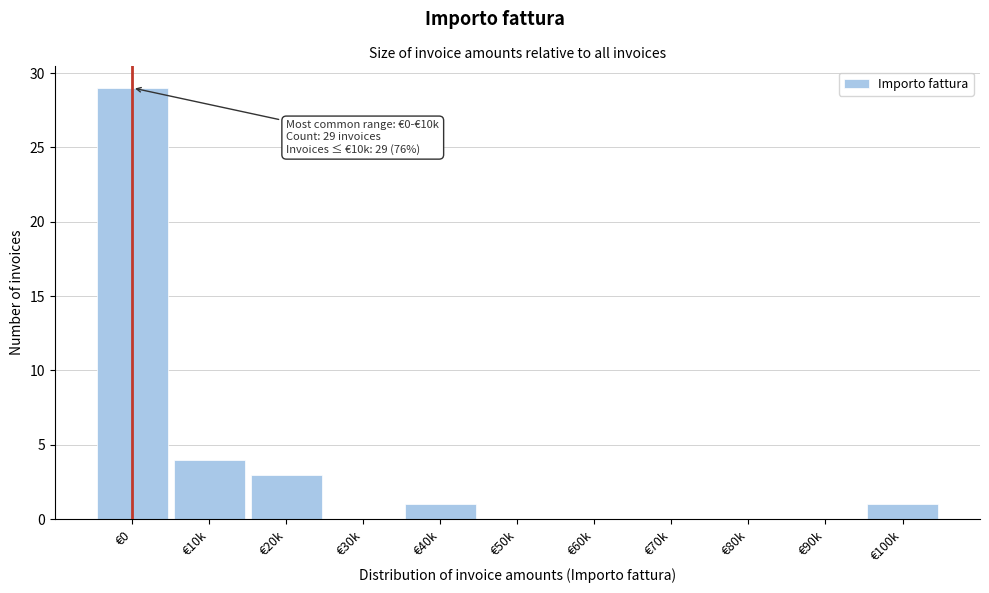

Reading left to right, transcribe all the data shown in this chart.

€0=29	€10k=4	€20k=3	€30k=0	€40k=1	€50k=0	€60k=0	€70k=0	€80k=0	€90k=0	€100k=1